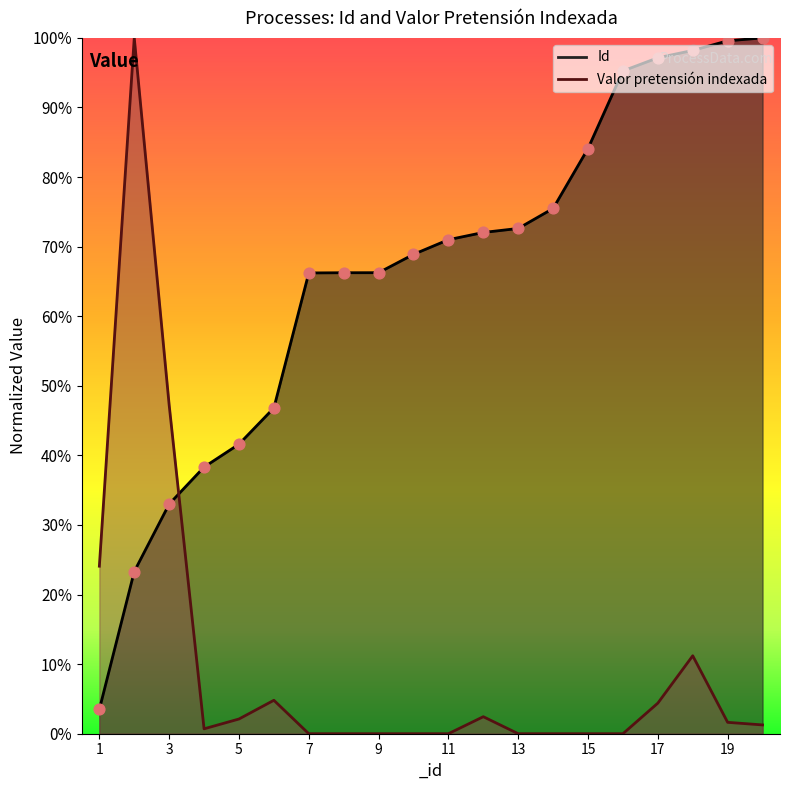

At which category is the sum across all series the highest?

2